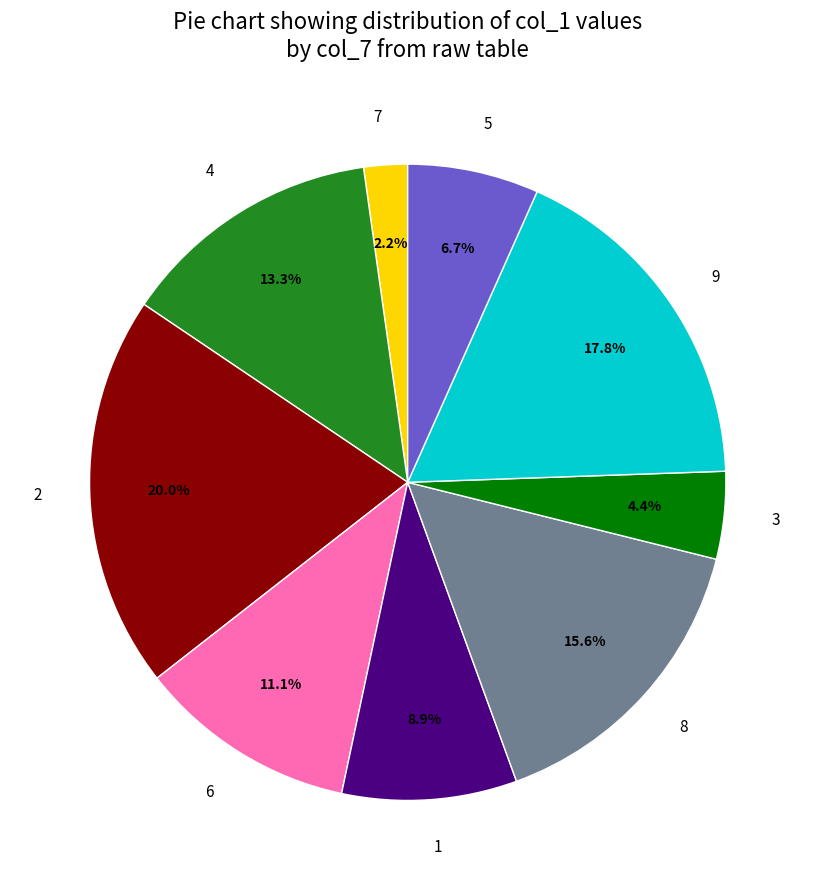

What percentage is NOT represented by 8?

84.4%